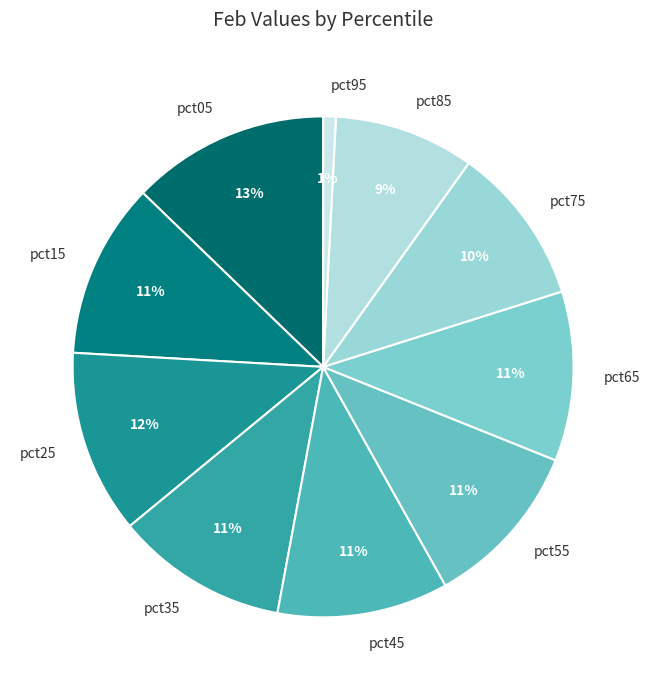

Is the sum of pct15 and pct85 greater than half?

No